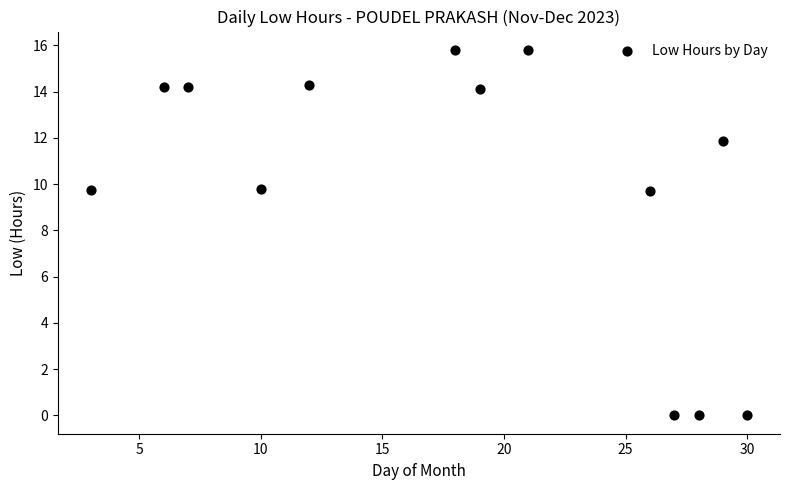

What is the range of Y values (max minus min)?

15.8